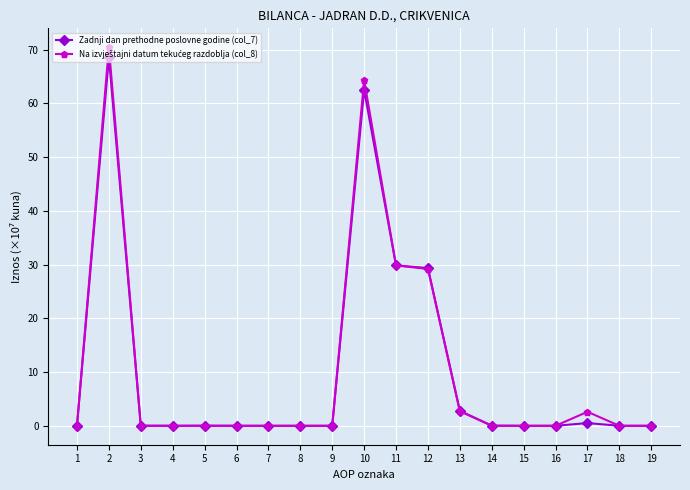

Does the chart have visible grid lines?

Yes